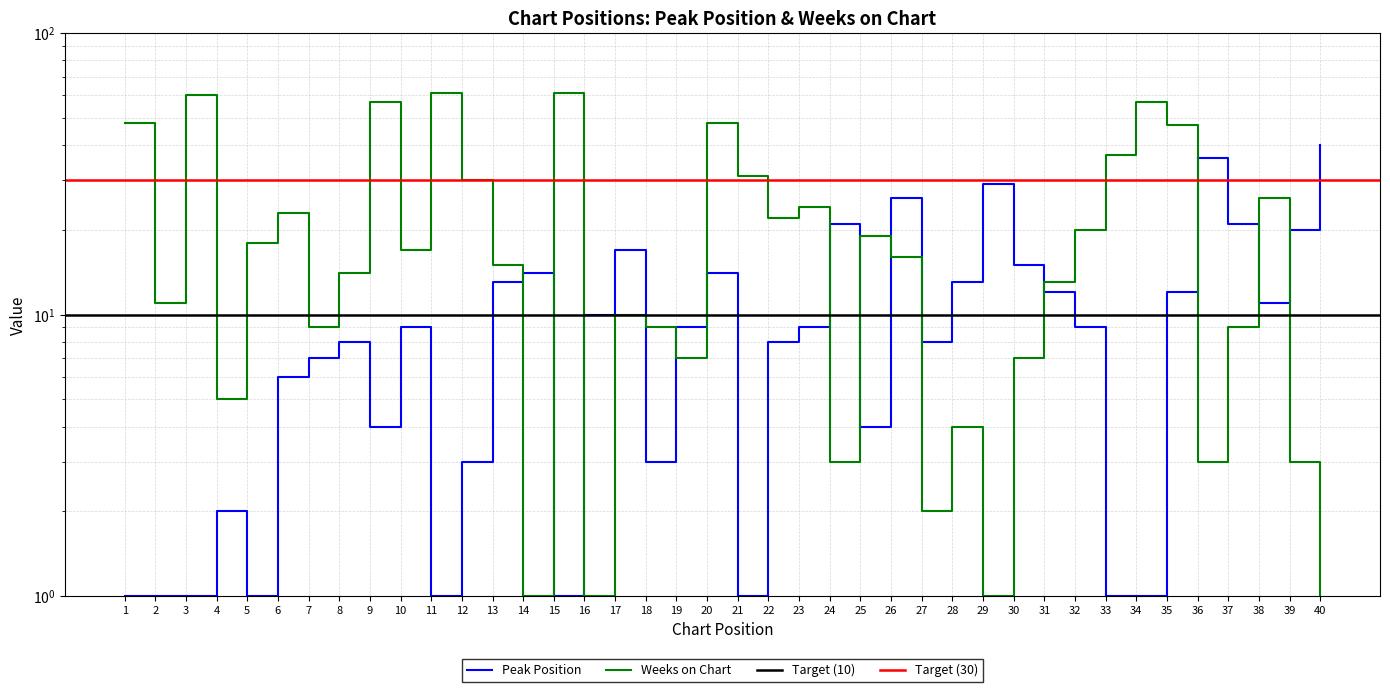

At which category does Peak Position reach its first local valley?

5